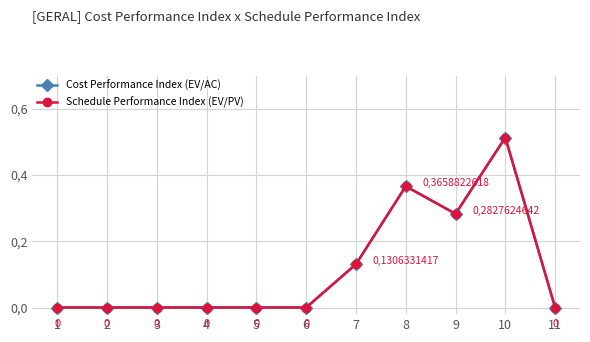

Which series has the largest total across all categories?

Cost Performance Index (EV/AC)